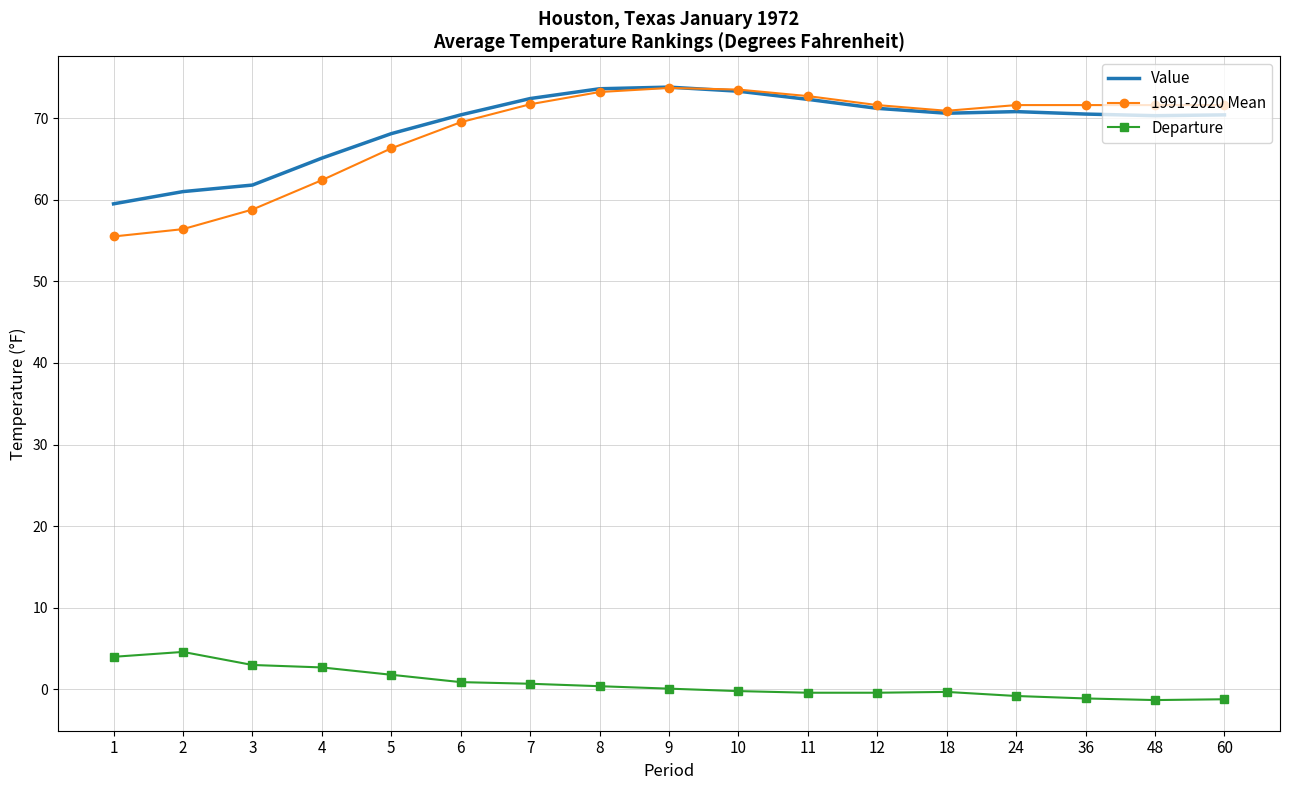

What is the approximate value of Value at 7?

72.4